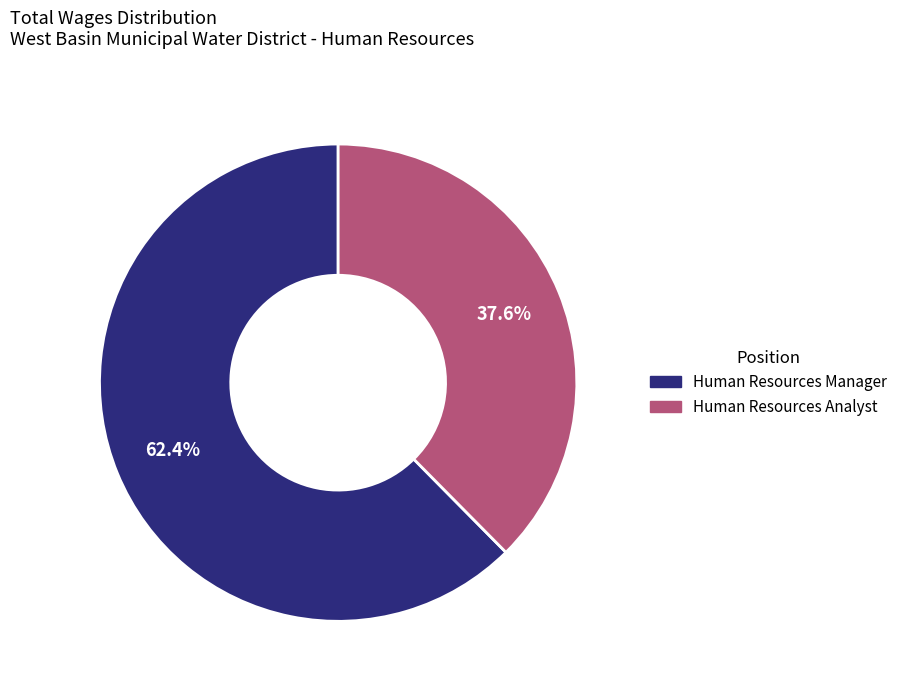

Between Human Resources Analyst and Human Resources Manager, which is larger?

Human Resources Manager